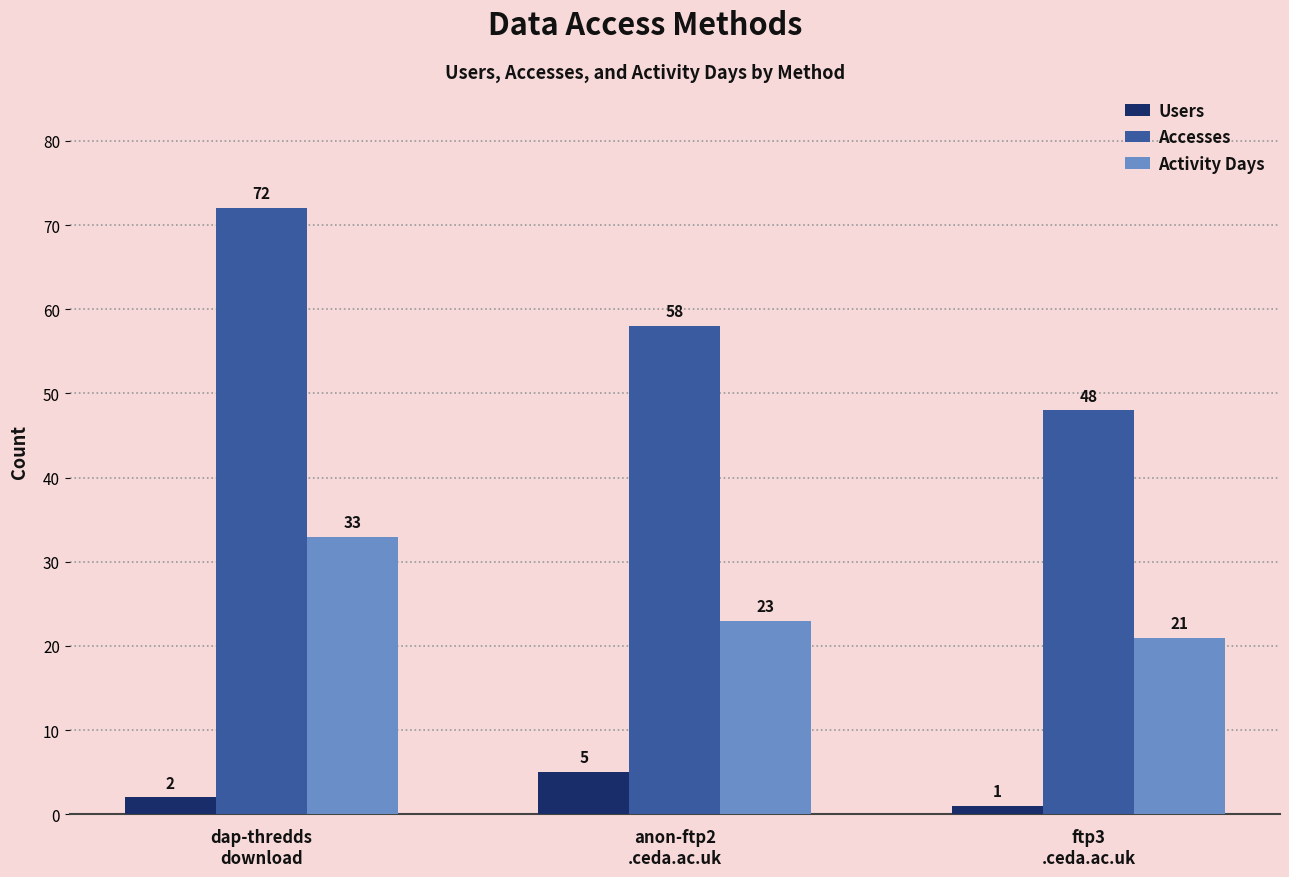

True or false: Accesses has a value of 23 at anon-ftp2
.ceda.ac.uk.

False